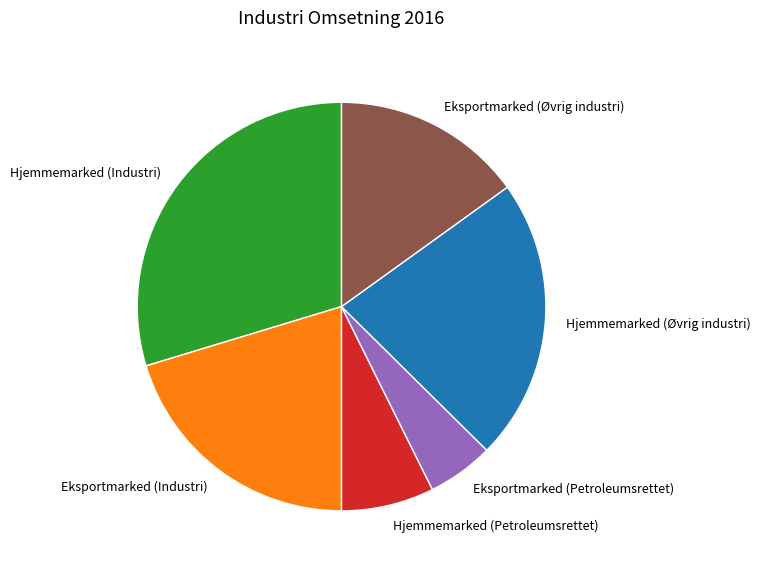

What is the largest slice in the pie chart?

Hjemmemarked (Industri)